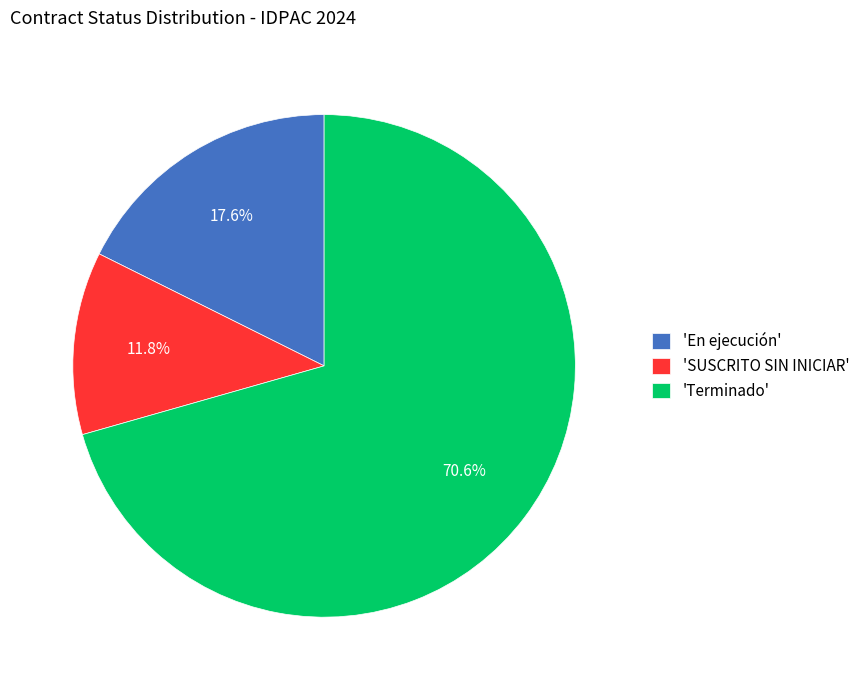

Rank the categories by value from highest to lowest.

'Terminado', 'En ejecución', 'SUSCRITO SIN INICIAR'